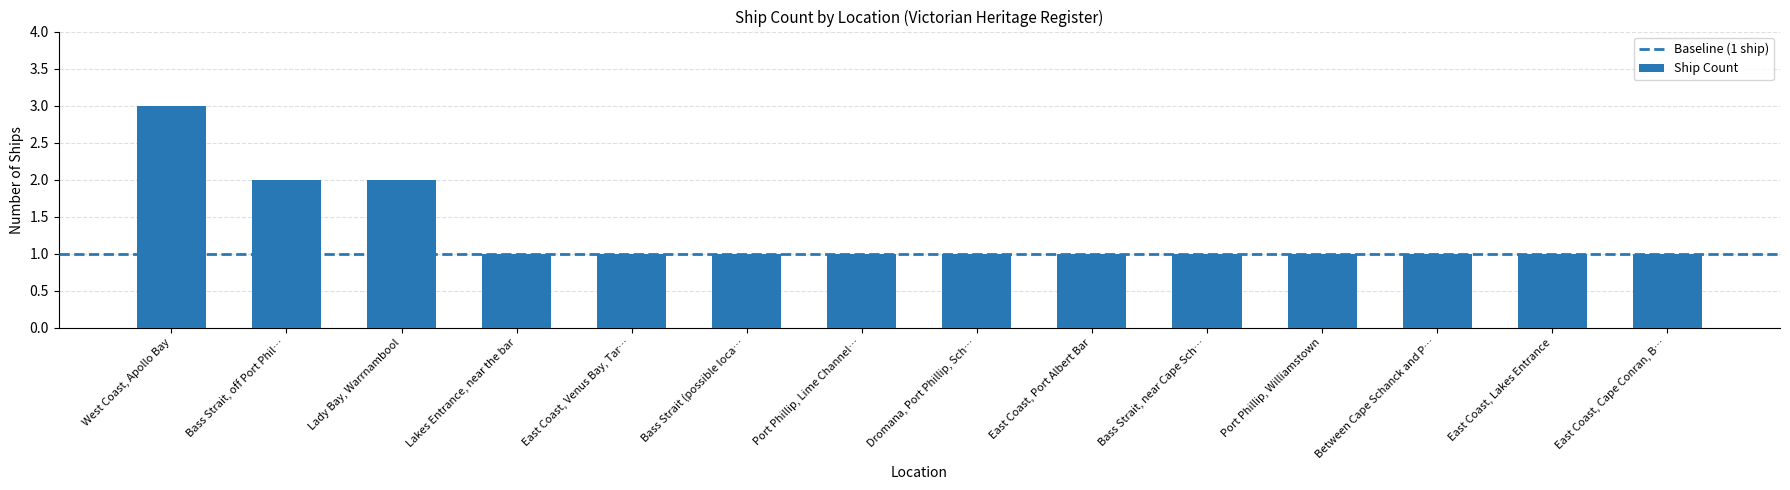

What position from the right is Port Phillip, Williamstown?

4